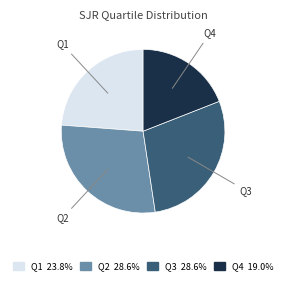

Which slice is the smallest?

Q4